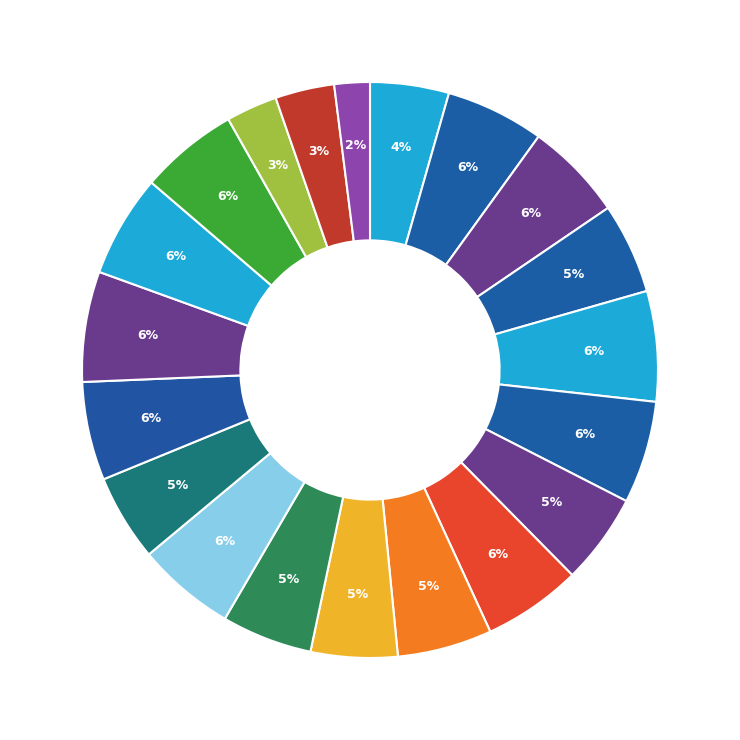

How many segments does this pie chart have?

20